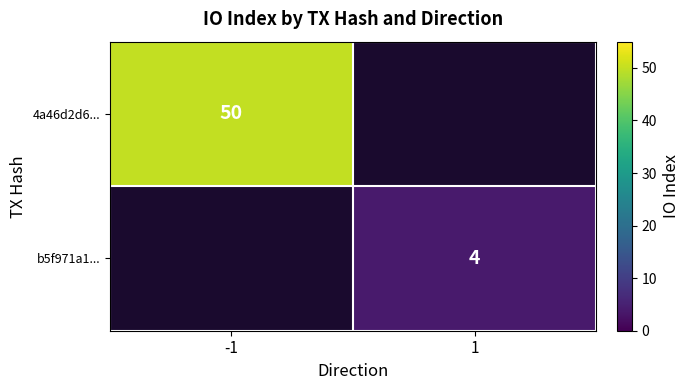

The b5f971a1... series shows 4 at 1. True or false?

True